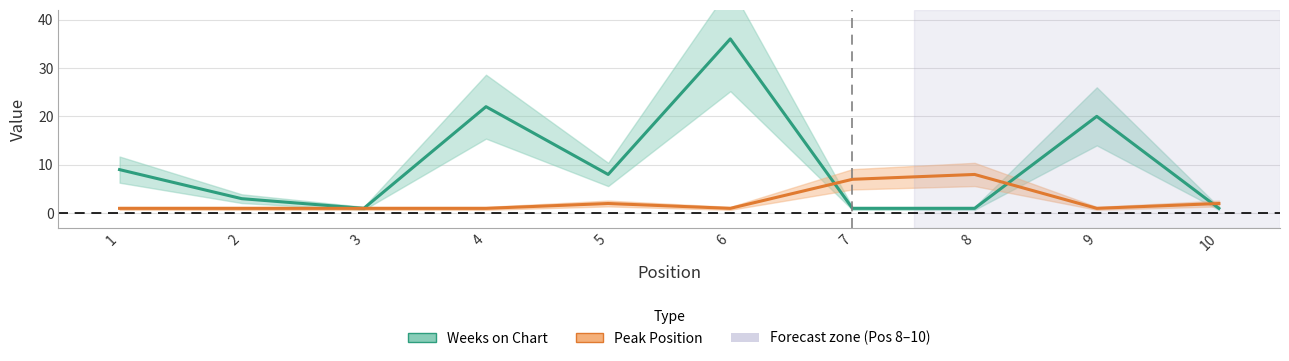

Where is Weeks on Chart nearest to the value 18?

9